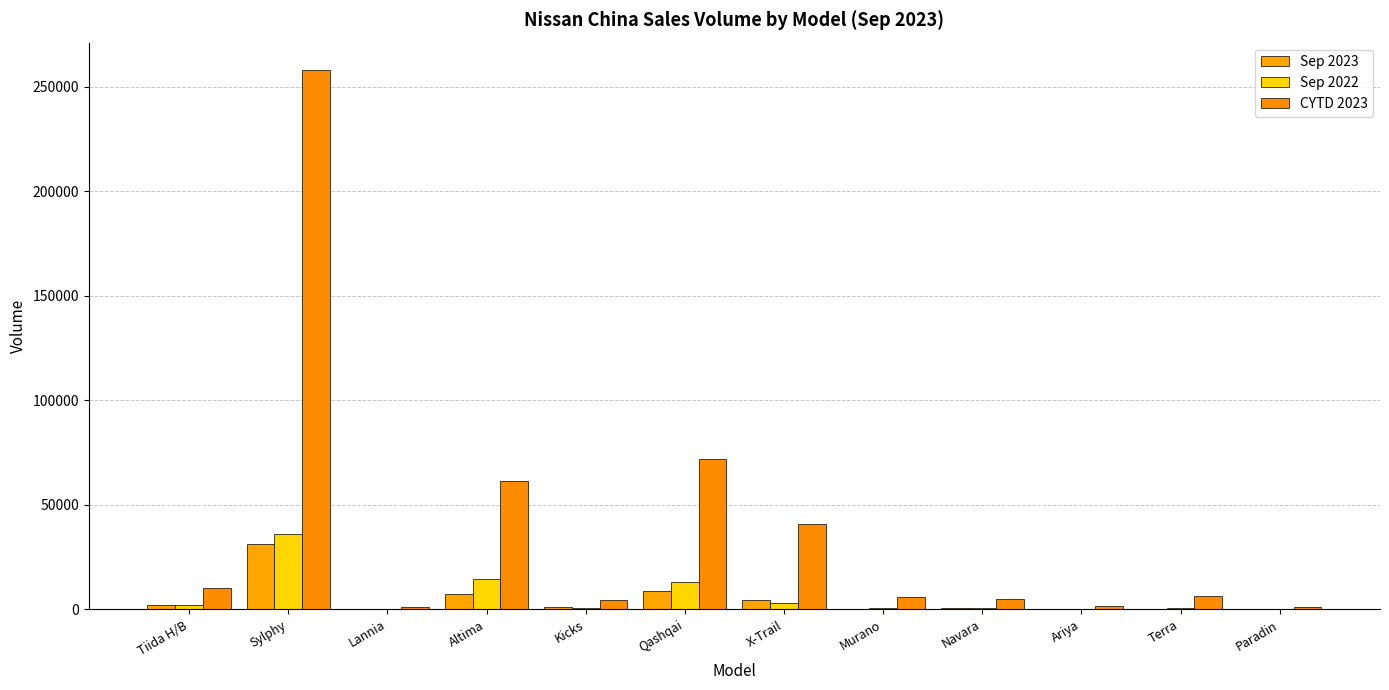

How many groups of bars are there?

12